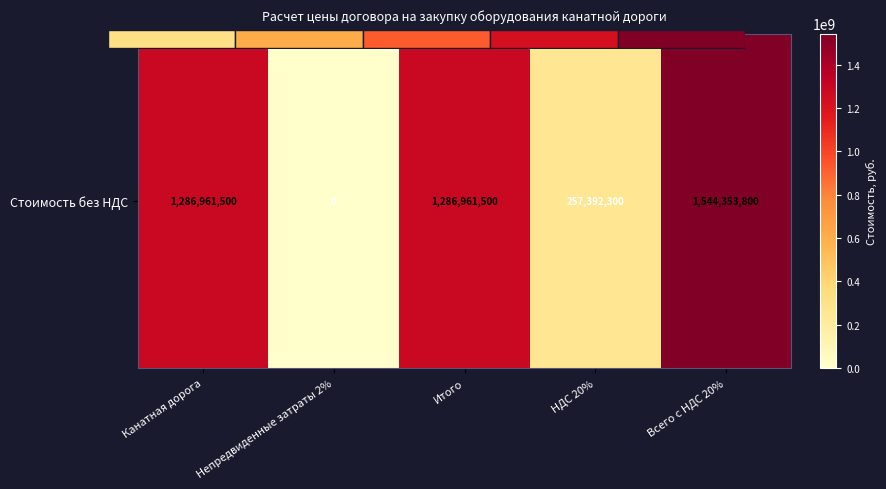

Which label corresponds to the smallest value in the chart?

Непредвиденные затраты 2%